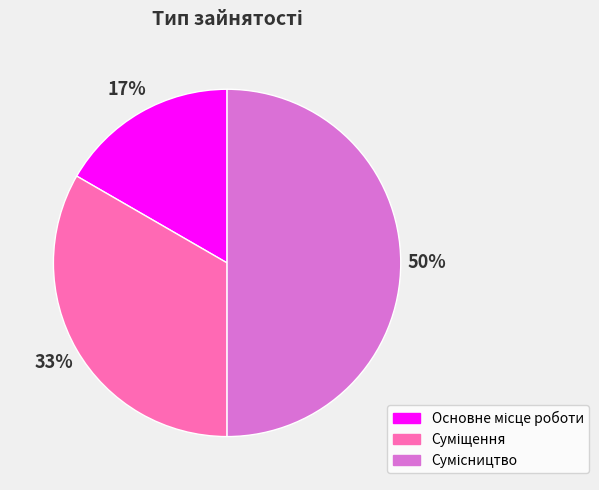

To the nearest percent, what is the average slice percentage?

33%